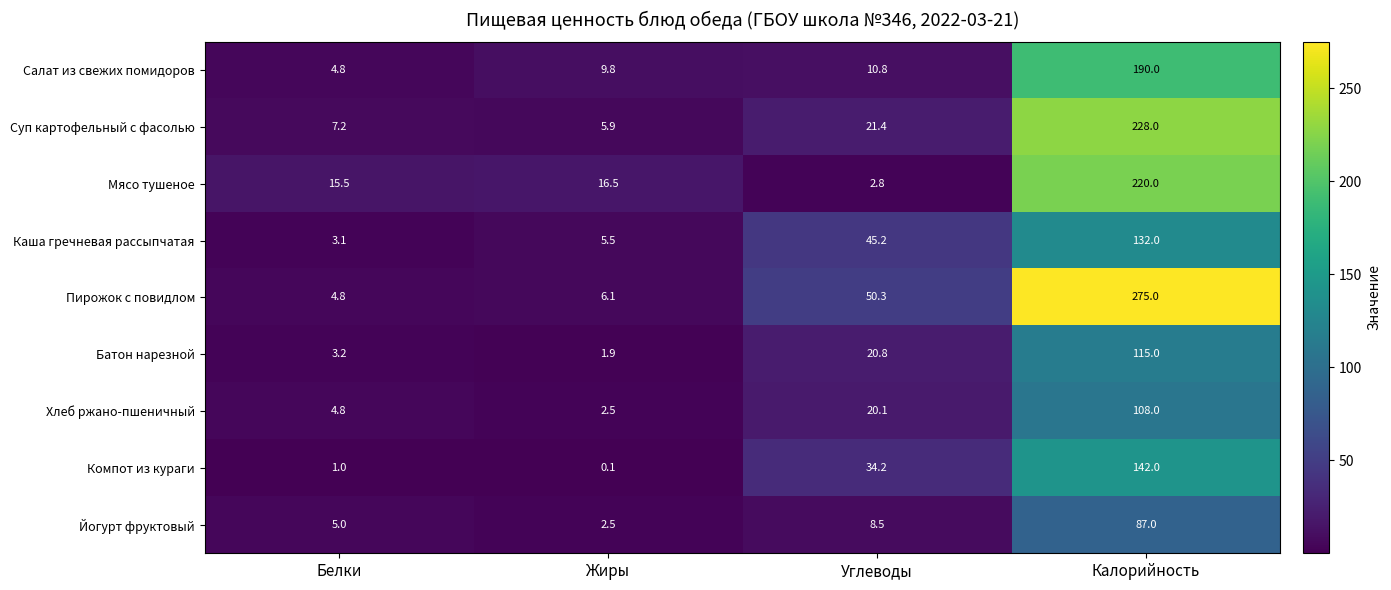

The Каша гречневая рассыпчатая series shows 45.2 at Углеводы. True or false?

True